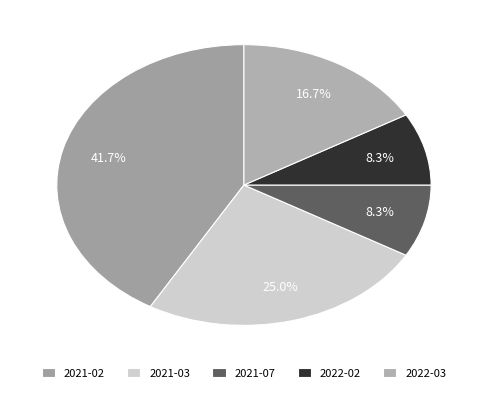

Which slice is the largest?

2021-02